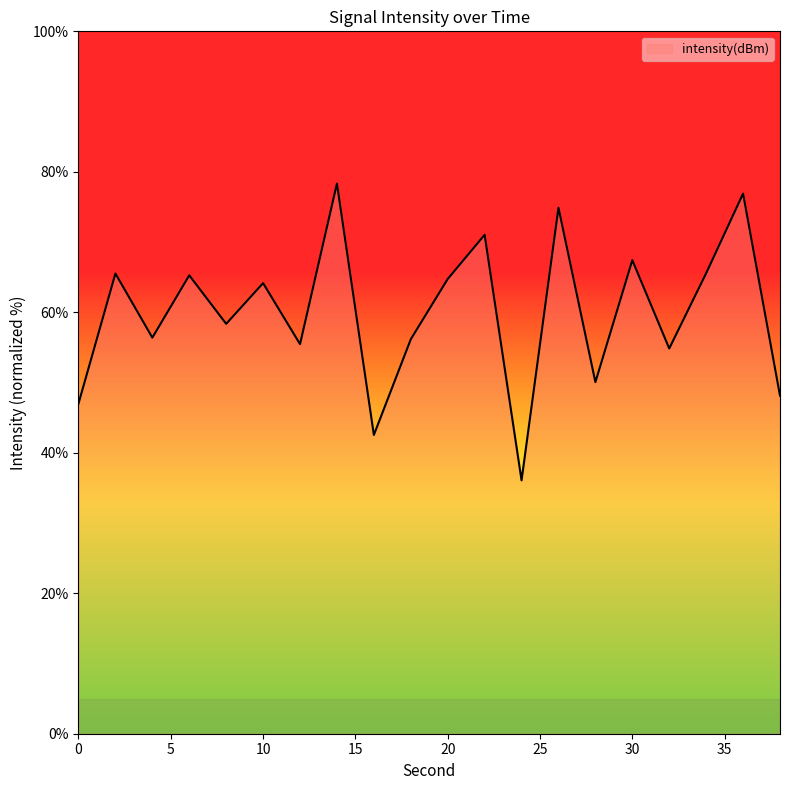

Count the number of categories in the chart.

20